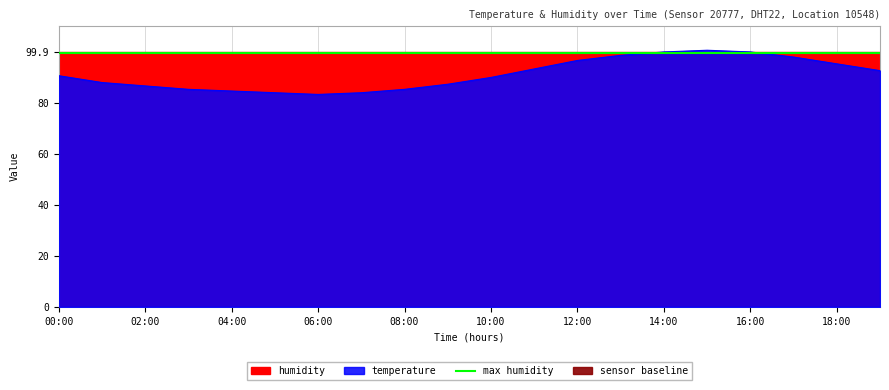

At which category does the data reach its first local peak?

15:00